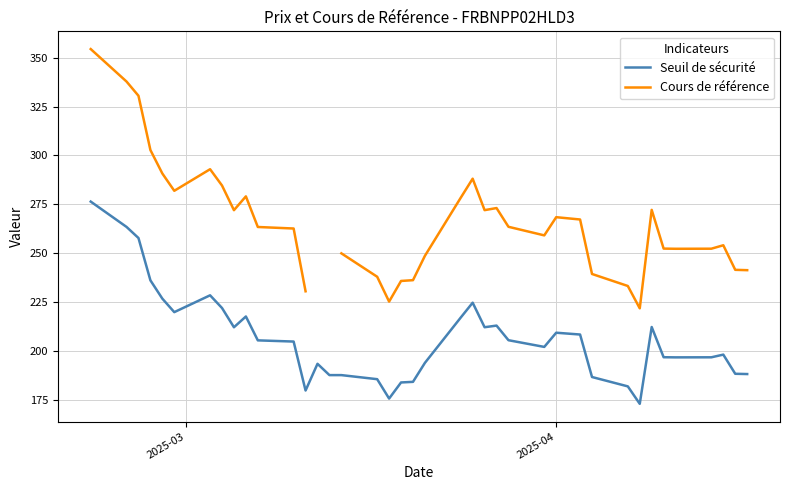

In Cours de référence, how many points are lower than both neighbors (excluding endpoints)?

7